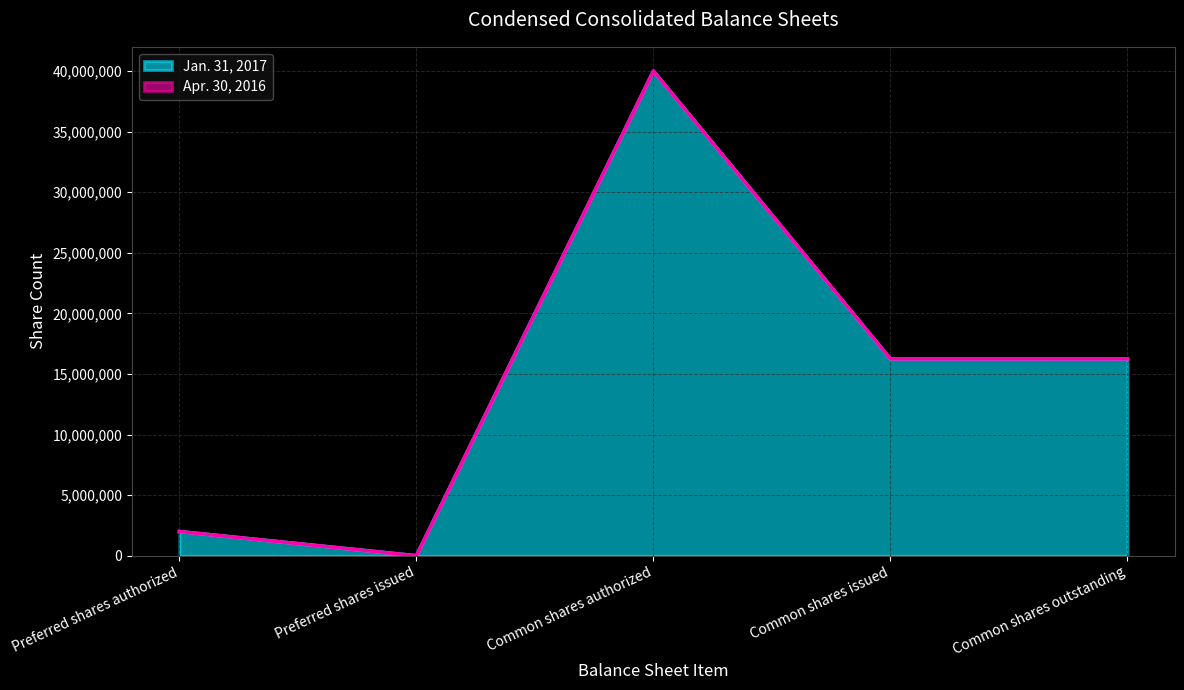

List the series in order of their peak value, lowest first.

Jan. 31, 2017, Apr. 30, 2016